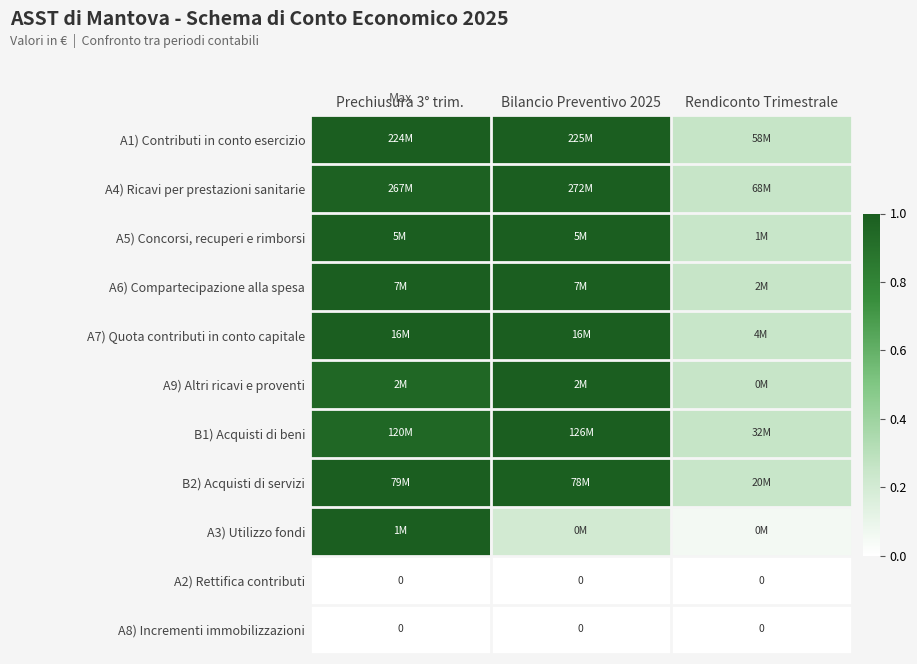

Rank the series at Rendiconto Trimestrale from lowest to highest value.

A2) Rettifica contributi, A8) Incrementi immobilizzazioni, A3) Utilizzo fondi, B2) Acquisti di servizi, A5) Concorsi, recuperi e rimborsi, A7) Quota contributi in conto capitale, A4) Ricavi per prestazioni sanitarie, A6) Compartecipazione alla spesa, A9) Altri ricavi e proventi, B1) Acquisti di beni, A1) Contributi in conto esercizio